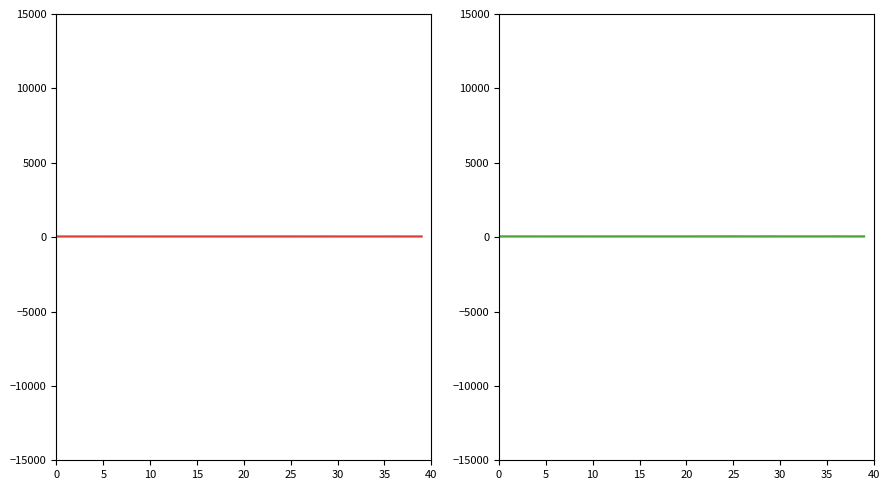

What is the label of the 19th point from the left?

18